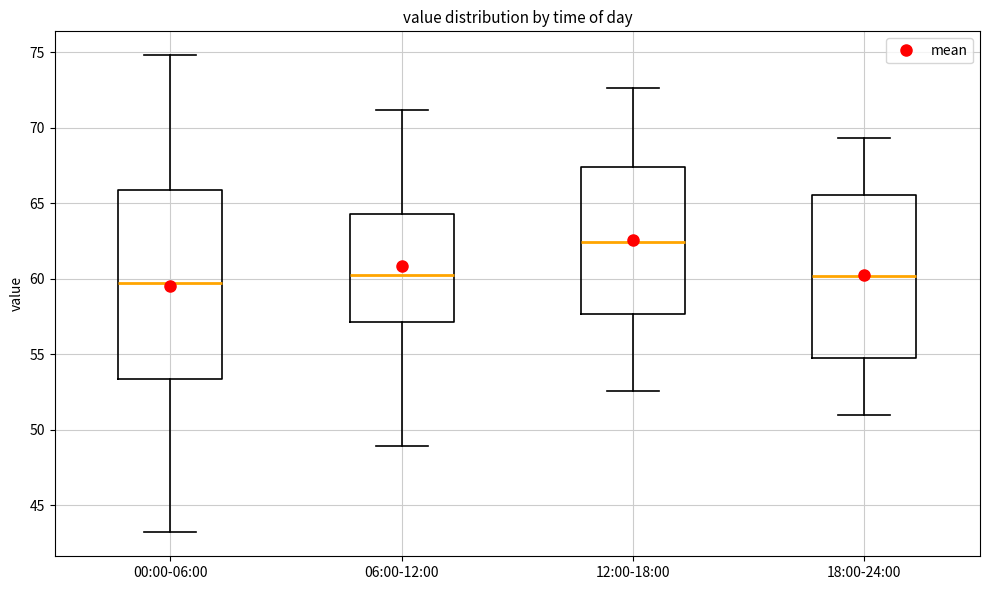

Comparing the boxes themselves (not the whiskers), which one is the tallest?

00:00-06:00